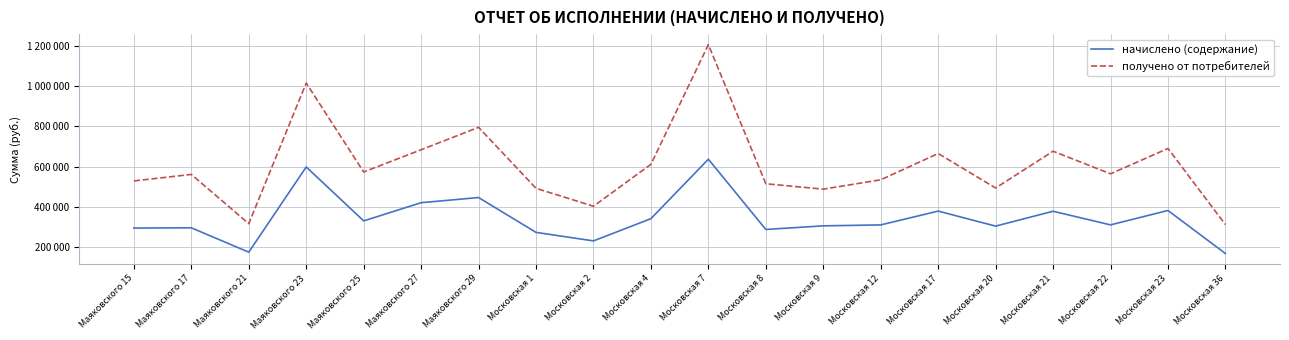

Does the chart display data point markers on the line(s)?

No